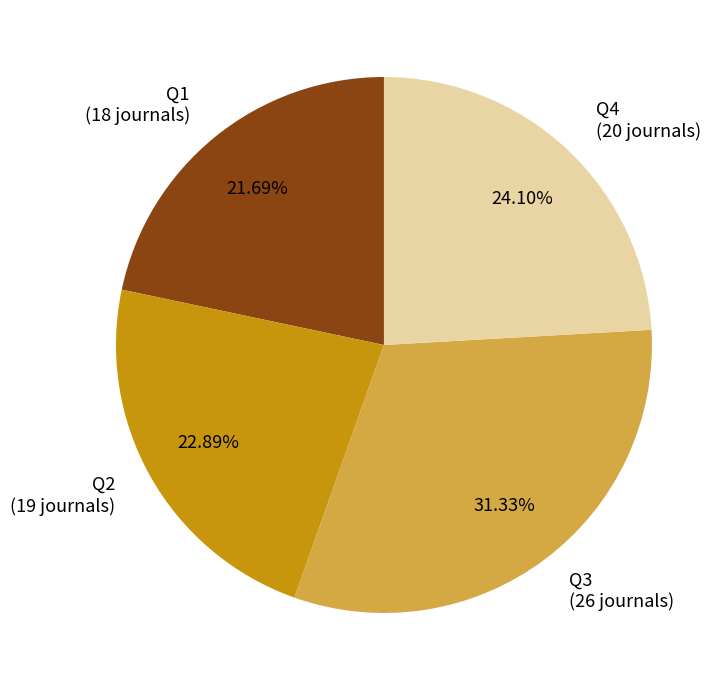

Approximately how many times larger is the value at Q1 compared to Q3?

0.7